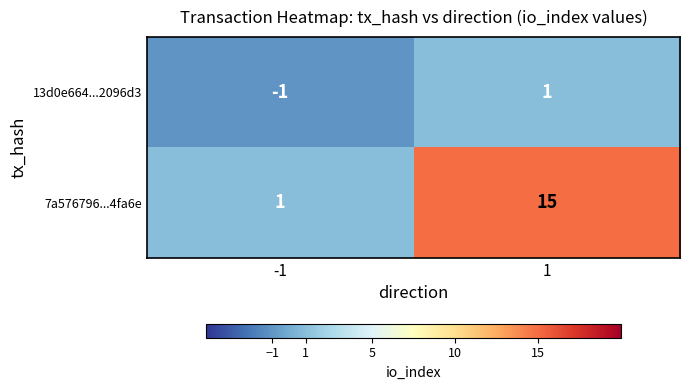

Rank the series by their average value, from lowest to highest.

13d0e664...2096d3, 7a576796...4fa6e